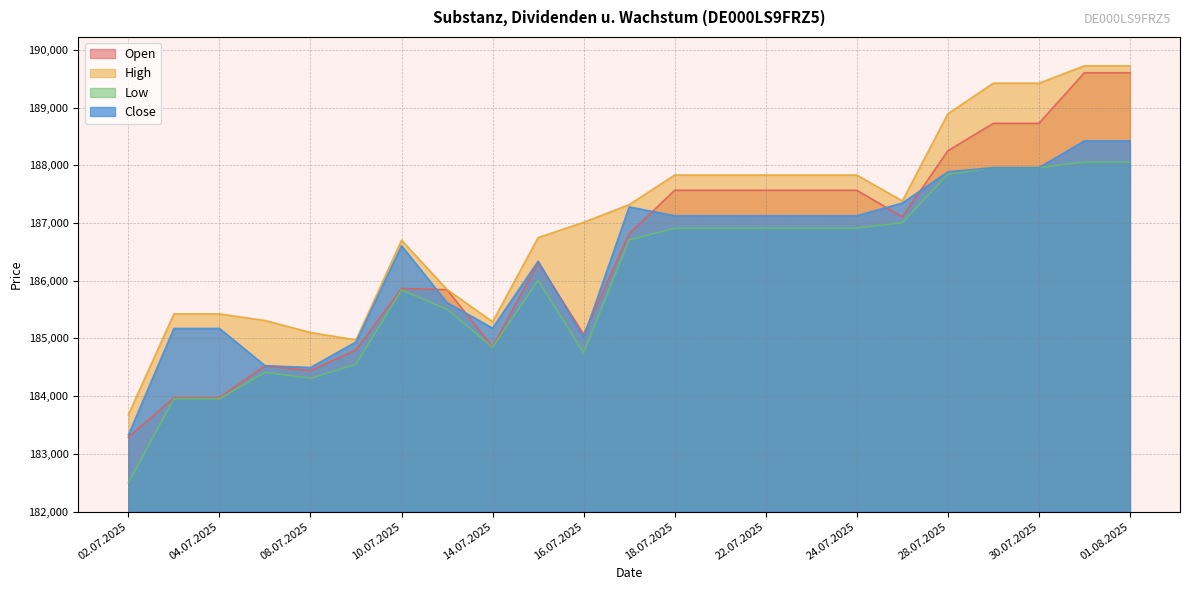

Rank the series at 02.07.2025 from highest to lowest value.

High, Close, Open, Low